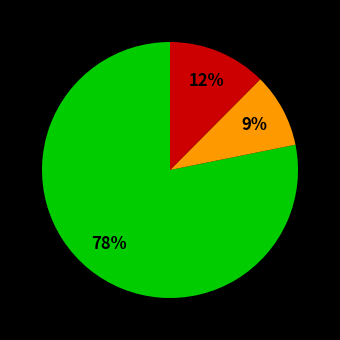

To the nearest percent, what is the average slice percentage?

33%